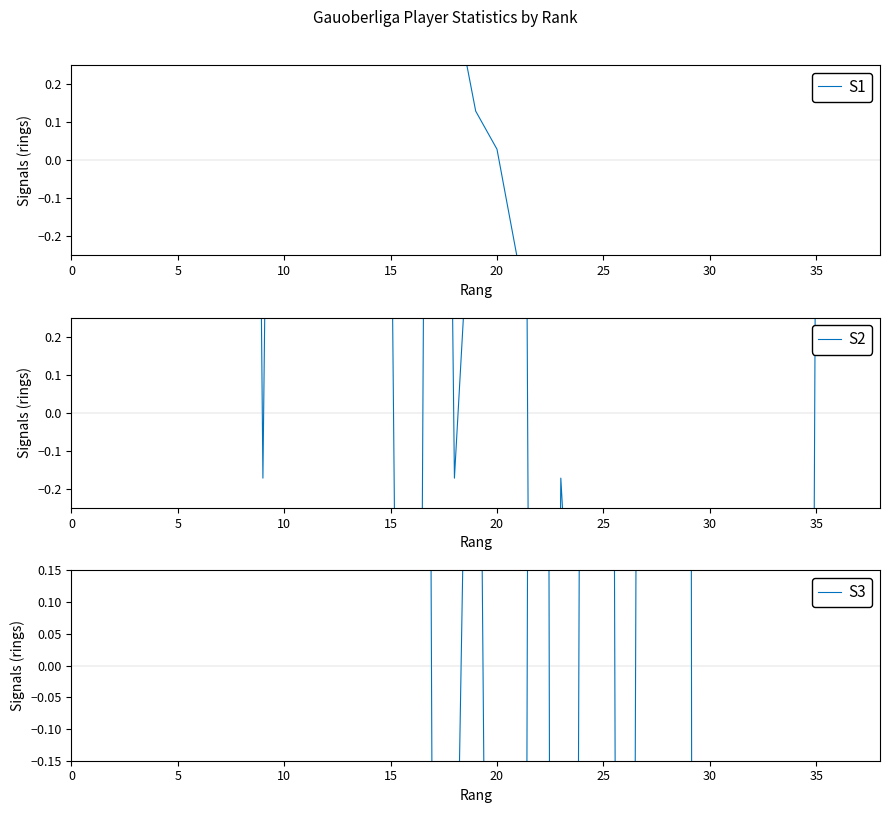

At which category does the chart reach its minimum across all series?

35